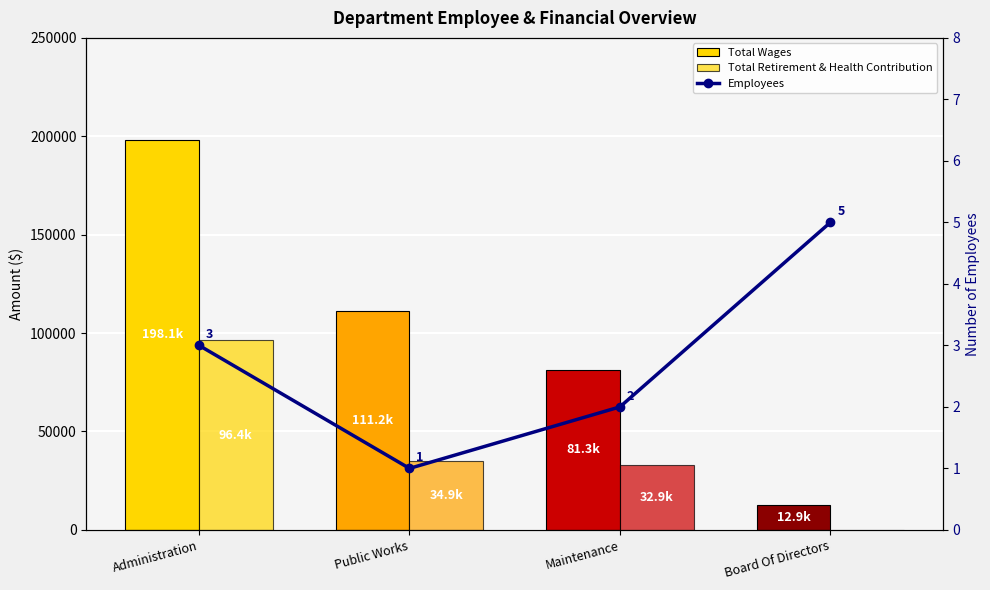

What is the label of the 3rd bar from the left?

Maintenance